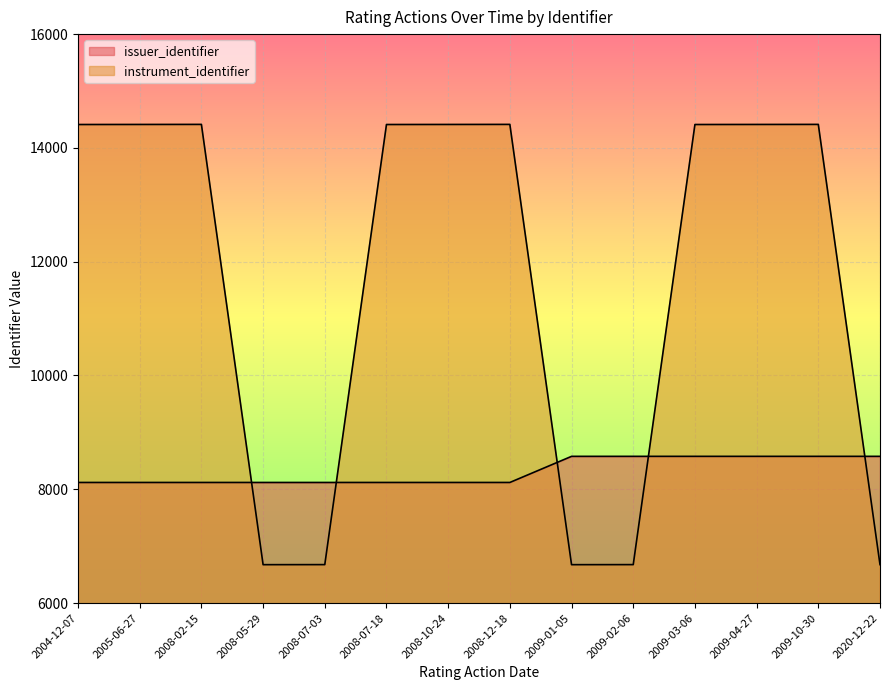

Rank the series by their maximum value, from highest to lowest.

instrument_identifier, issuer_identifier